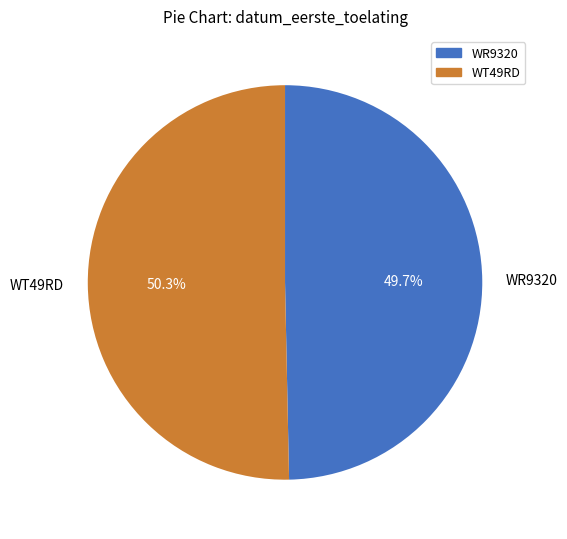

Do WT49RD and WR9320 together represent more than half of the pie?

Yes